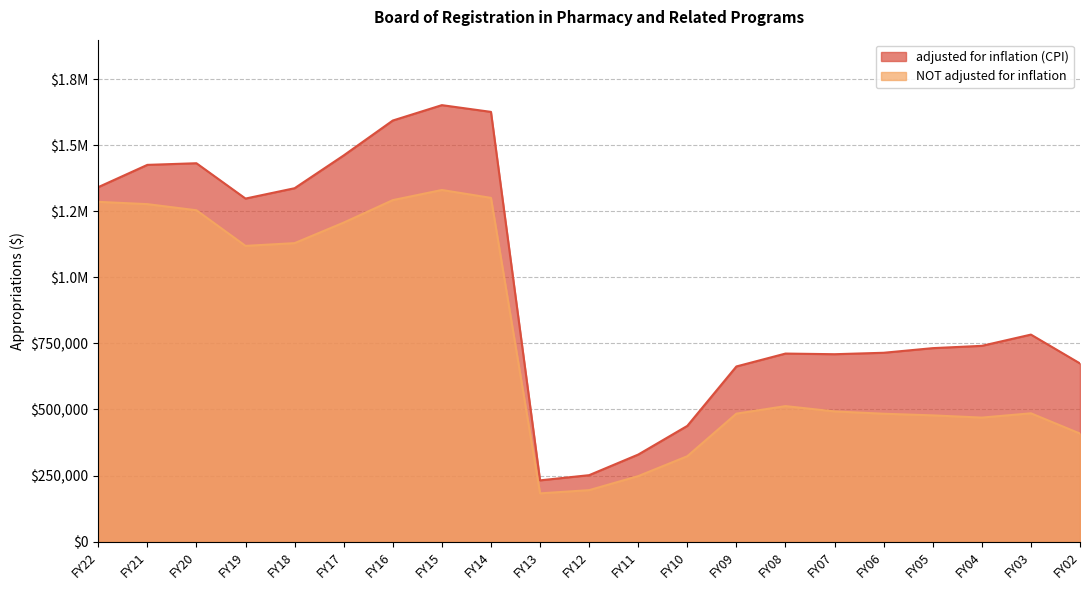

At which label does NOT adjusted for inflation reach its peak?

FY15